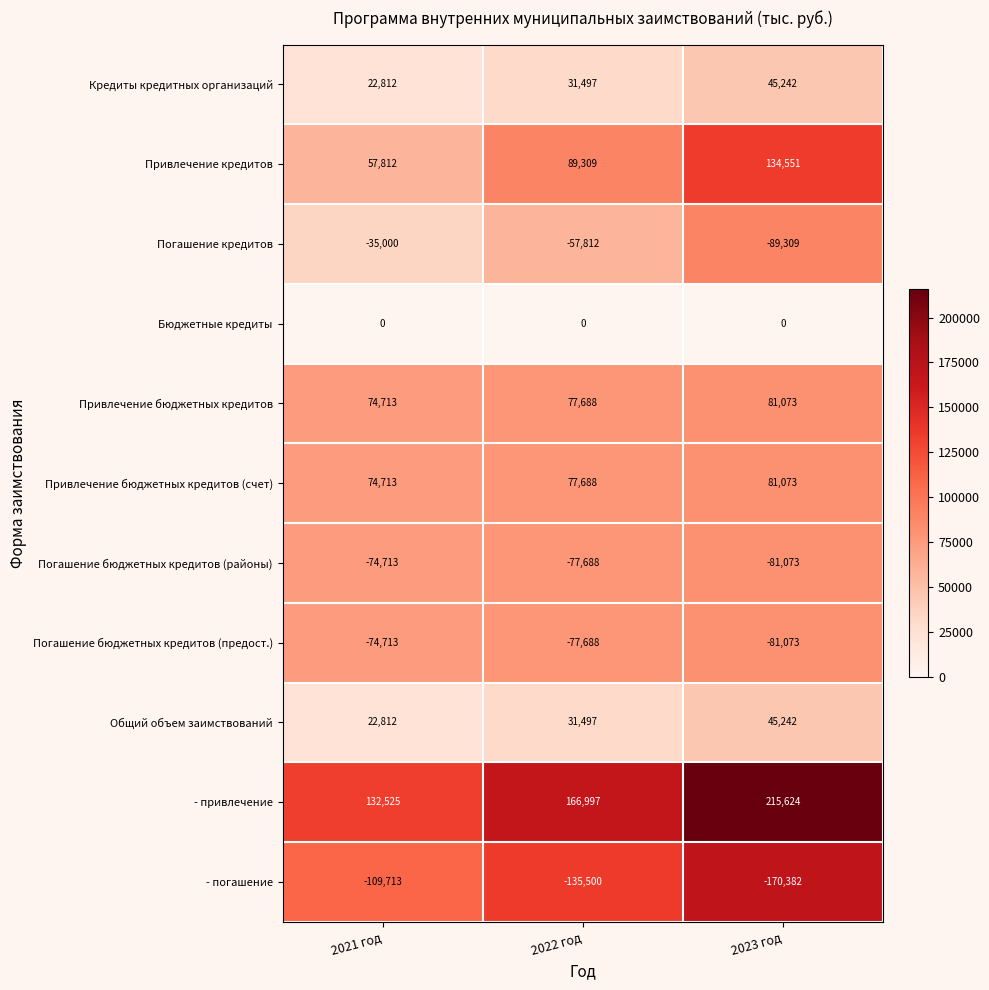

What is the minimum value shown in the chart?

-170382